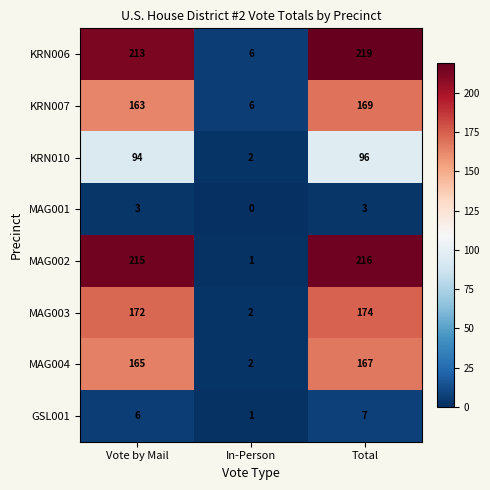

Which category has the highest value in the MAG004 series?

Total